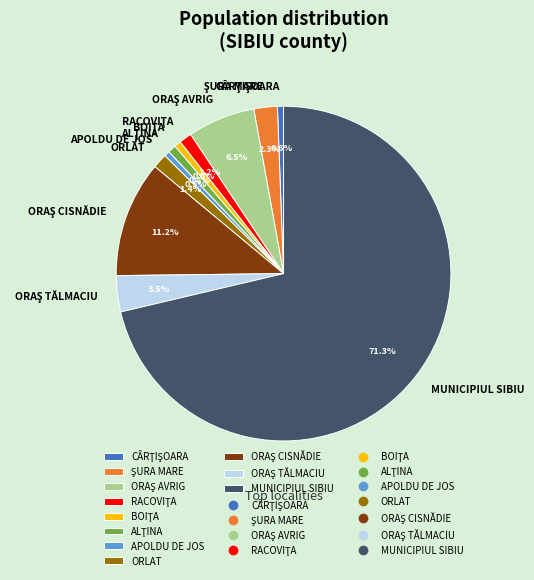

What is the largest slice in the pie chart?

MUNICIPIUL SIBIU